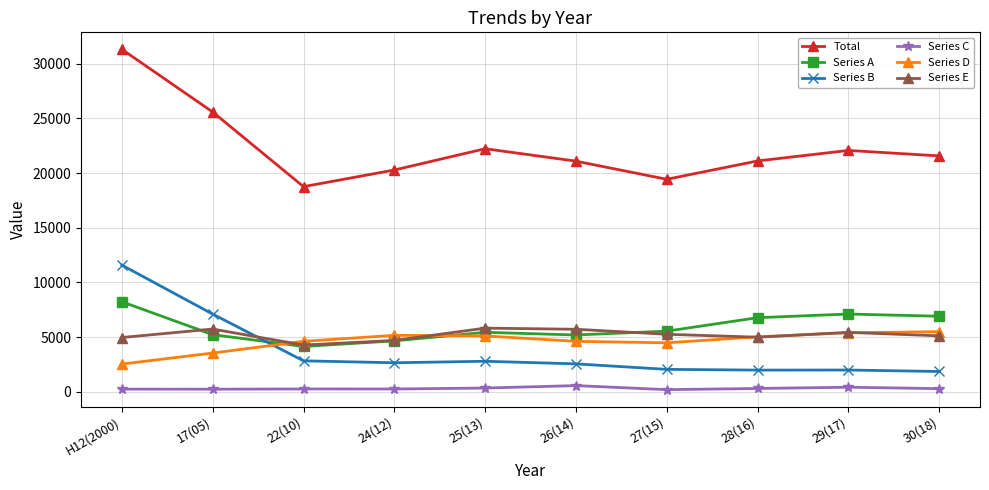

Which series has the widest spread of values?

Total